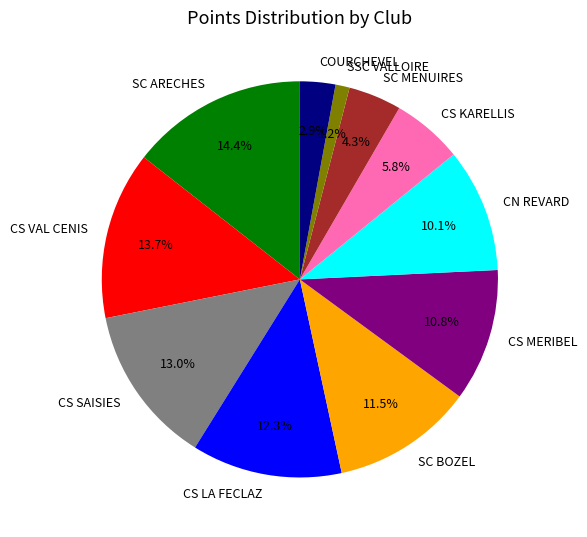

Which has a higher value, CS KARELLIS or CS VAL CENIS?

CS VAL CENIS